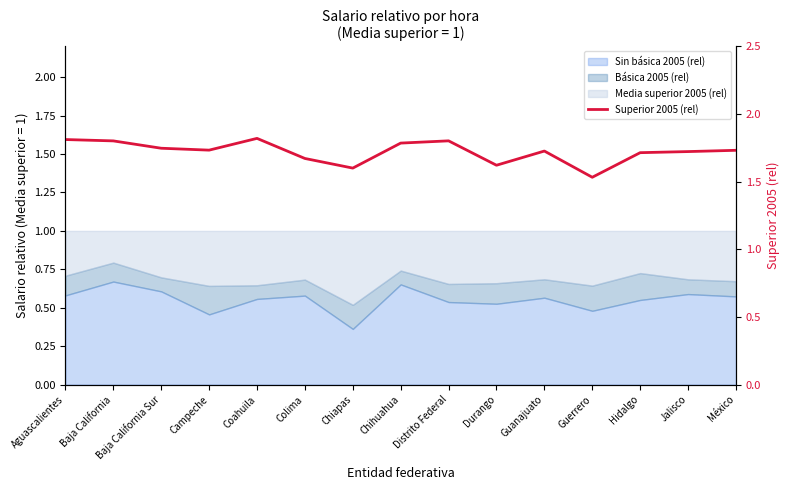

The chart shows a value of 1.6 at Durango. True or false?

True